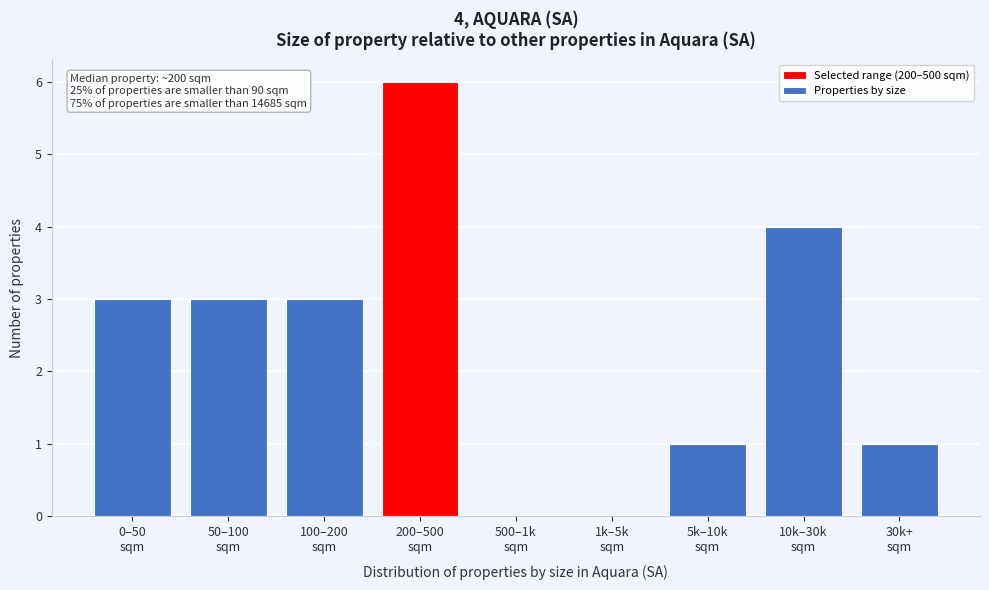

What is the greatest value displayed?

6